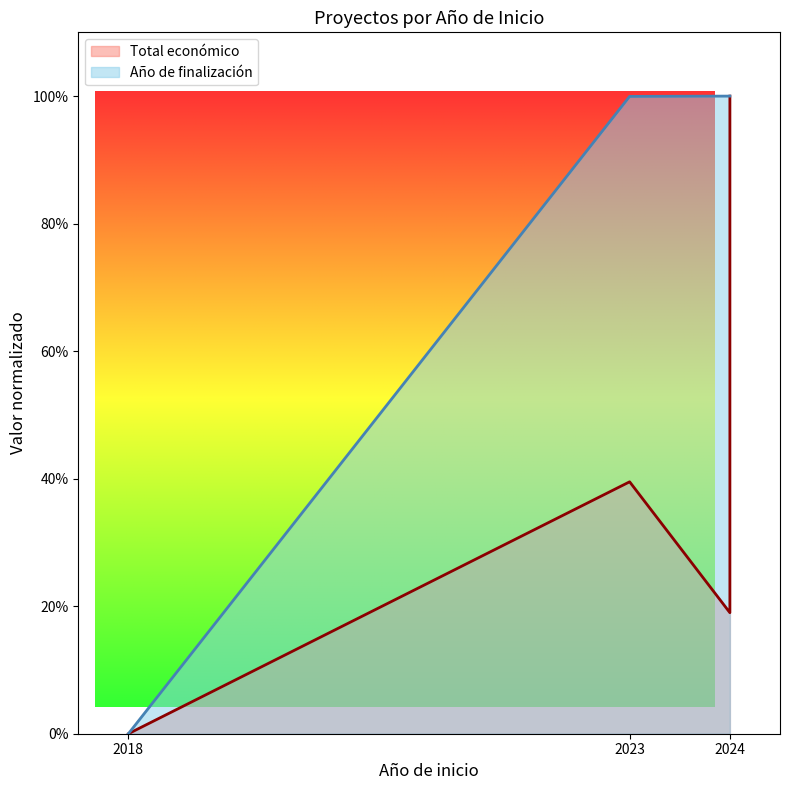

Does the chart have visible grid lines?

No